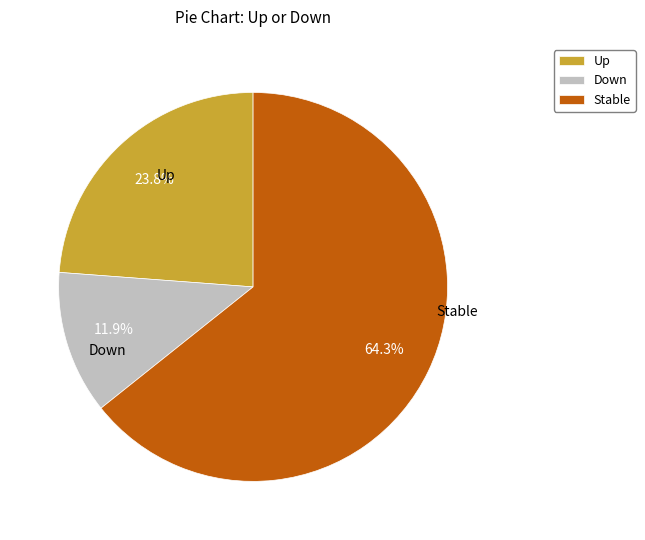

Which has a higher value, Stable or Down?

Stable